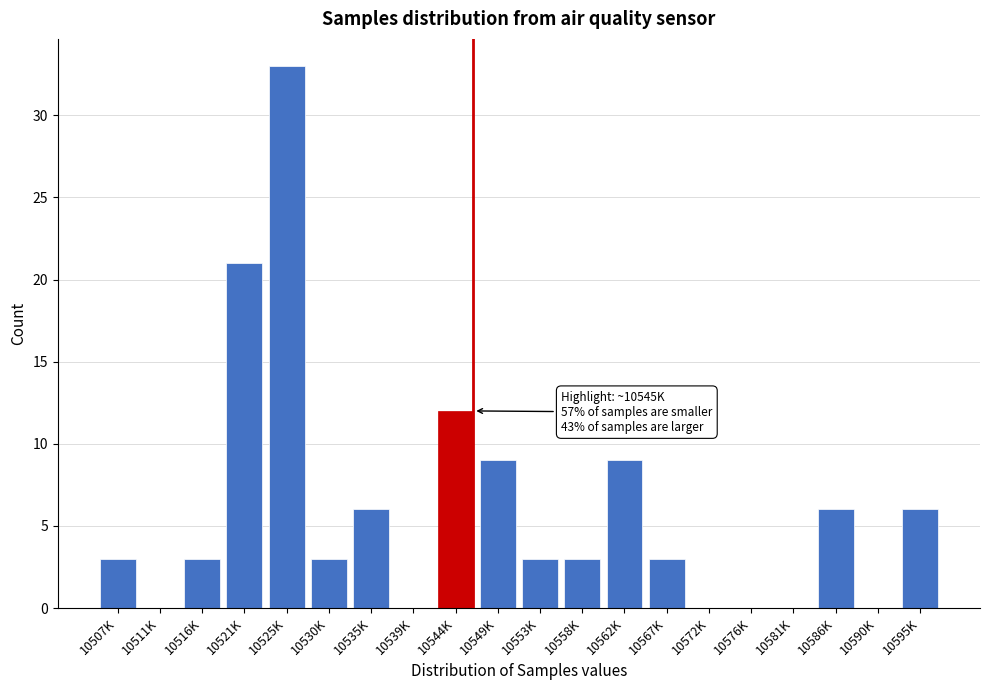

Reading right to left, list all the values displayed in this chart.

10595K=6	10590K=0	10586K=6	10581K=0	10576K=0	10572K=0	10567K=3	10562K=9	10558K=3	10553K=3	10549K=9	10544K=12	10539K=0	10535K=6	10530K=3	10525K=33	10521K=21	10516K=3	10511K=0	10507K=3